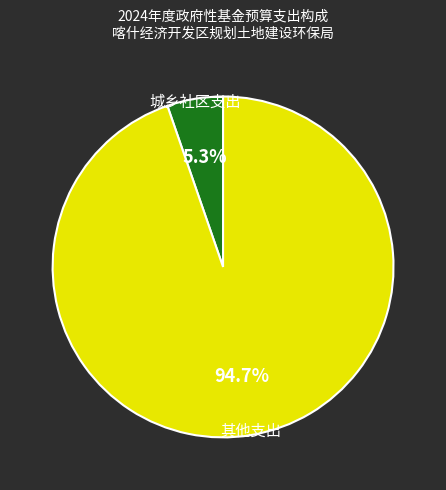

To the nearest percent, what is the difference between the largest and smallest slice percentages?

89%